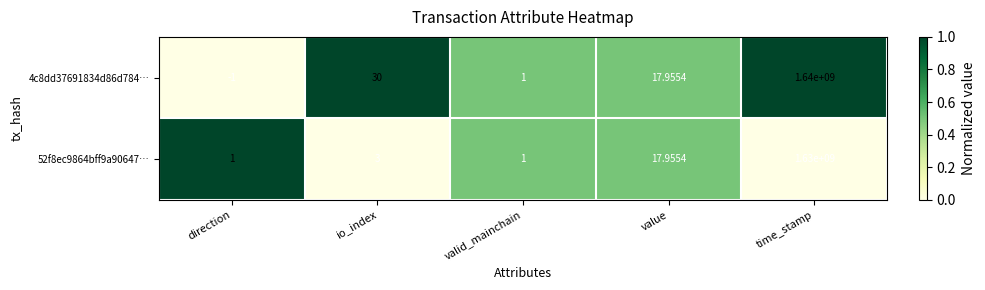

List the series in order of their peak value, lowest first.

52f8ec9864bff9a90647…, 4c8dd37691834d86d784…